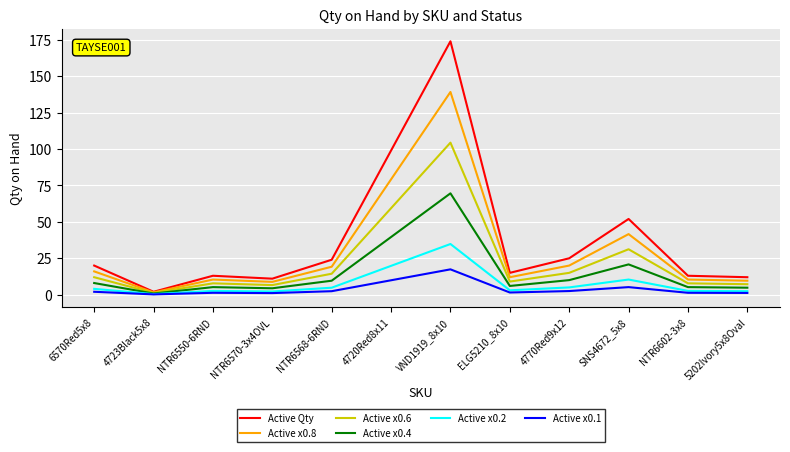

True or false: Active Qty has a value of 11.0 at NTR6570-3x4OVL.

True